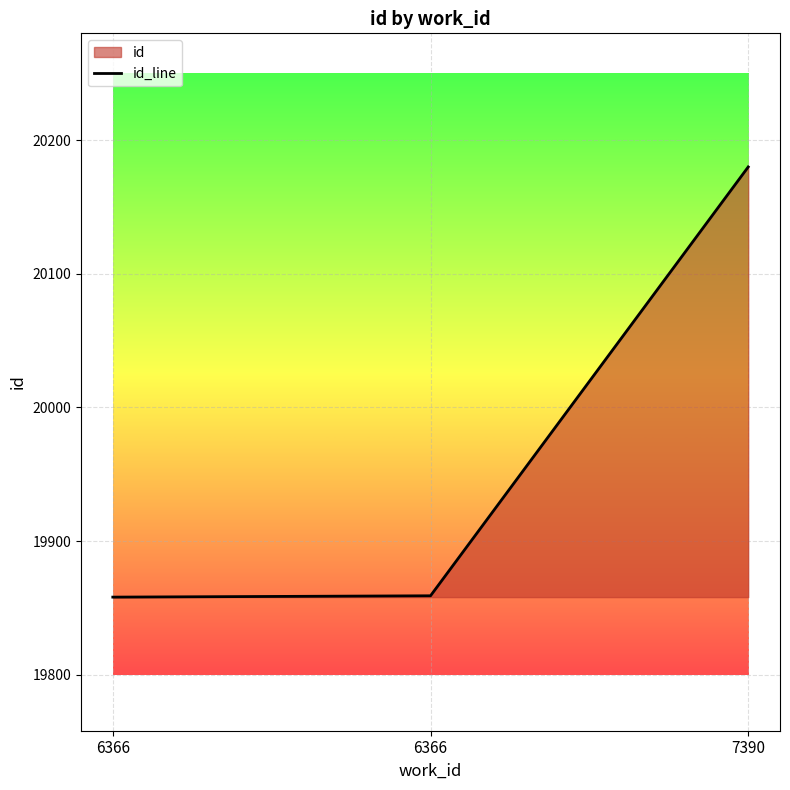

List the labels in order of value, smallest first.

6366, 6366, 7390